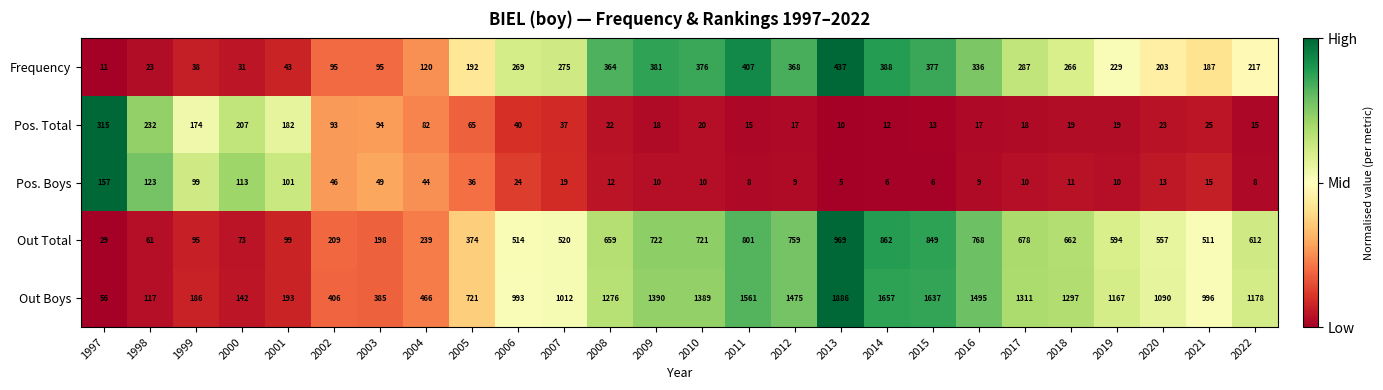

What is the smallest value displayed?

5